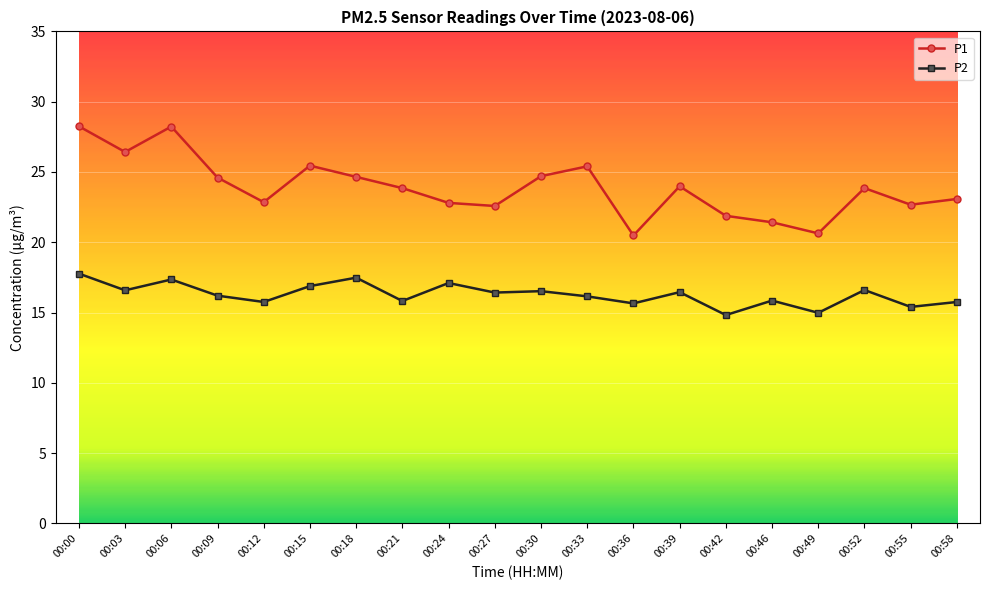

What is the difference between the maximum and minimum values in the P1 series?

7.8